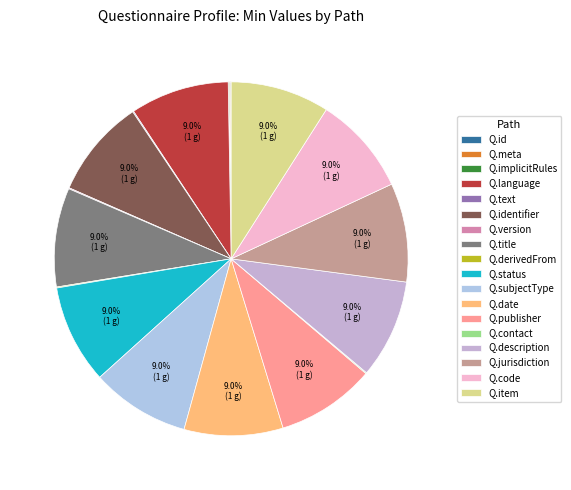

Does any single category account for the majority?

No